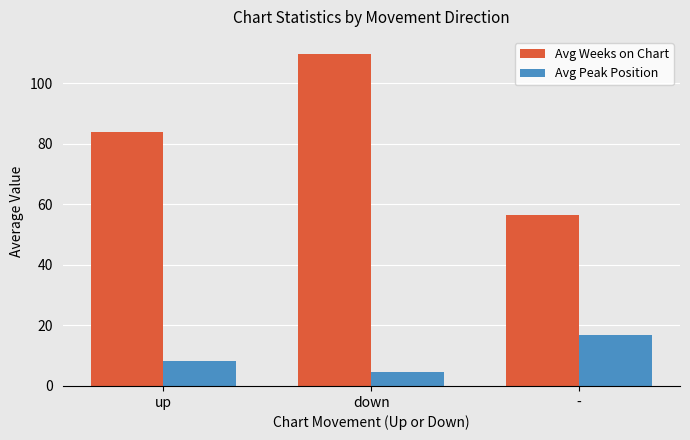

What is the highest value of the Avg Peak Position series?

17.0